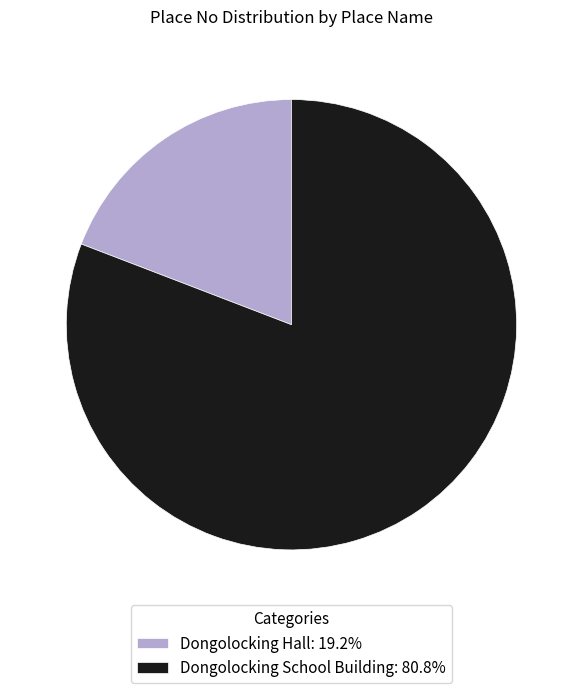

Does Dongolocking Hall: 19.2% account for over 50% of the chart?

No